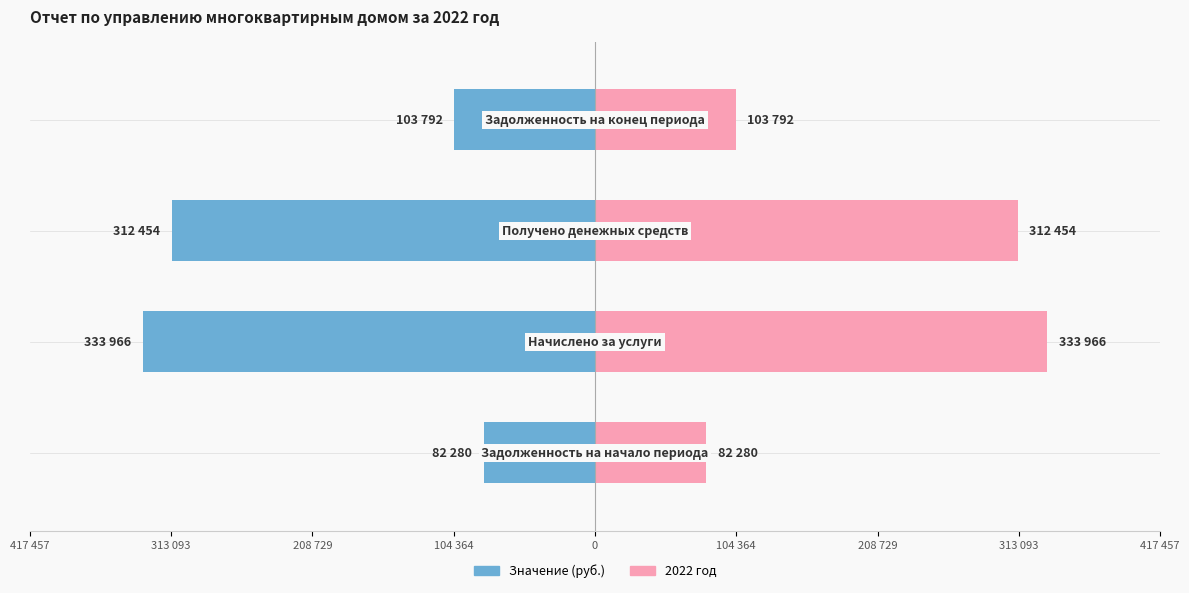

What are all the series names shown in the legend?

Значение (руб.), 2022 год